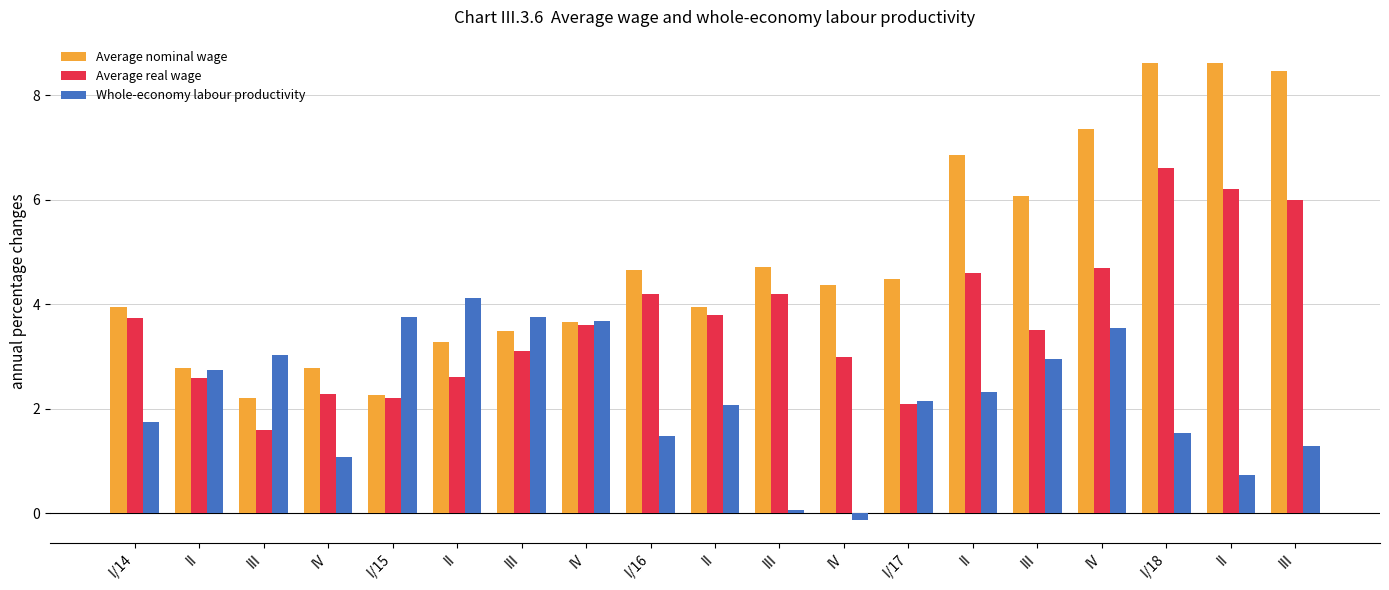

How many values in the Whole-economy labour productivity series are below 2?

8